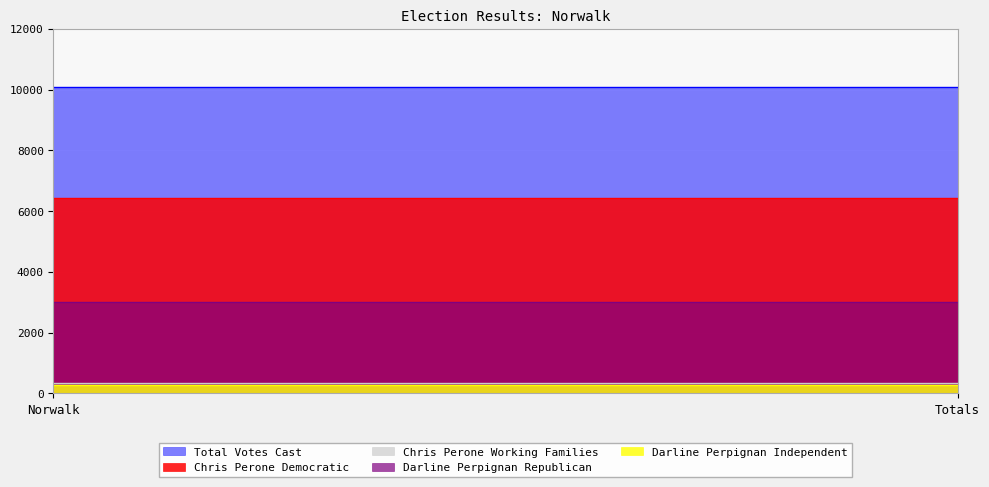

Reading left to right, extract all data points from this chart.

Chris Perone Democratic: Norwalk=6437	Totals=6437
Chris Perone Working Families: Norwalk=340	Totals=340
Darline Perpignan Republican: Norwalk=3014	Totals=3014
Darline Perpignan Independent: Norwalk=282	Totals=282
Total Votes Cast: Norwalk=10073	Totals=10073